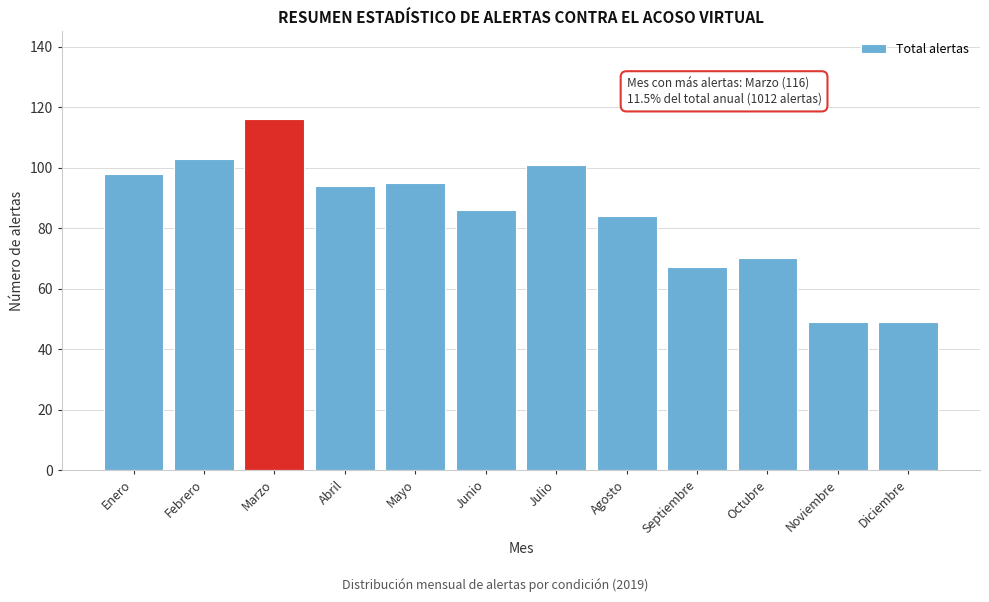

Reading right to left, what are all the values shown in this chart?

Diciembre=49	Noviembre=49	Octubre=70	Septiembre=67	Agosto=84	Julio=101	Junio=86	Mayo=95	Abril=94	Marzo=116	Febrero=103	Enero=98